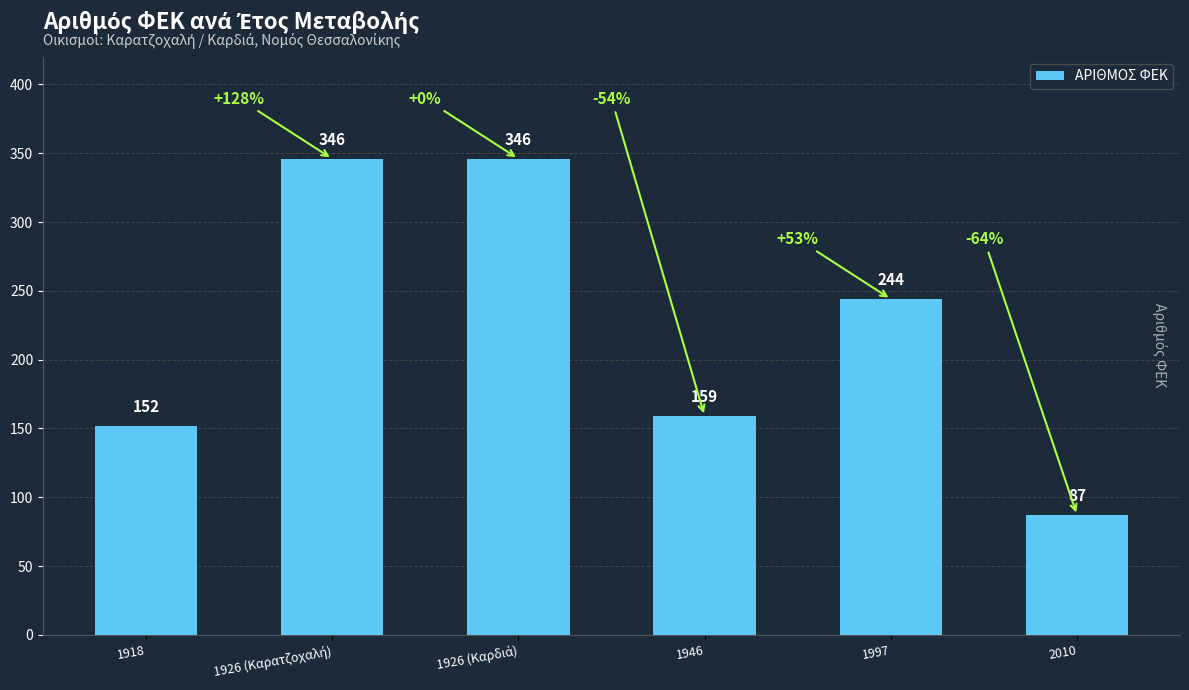

What is the change in value from 1946 to 2010?

-72